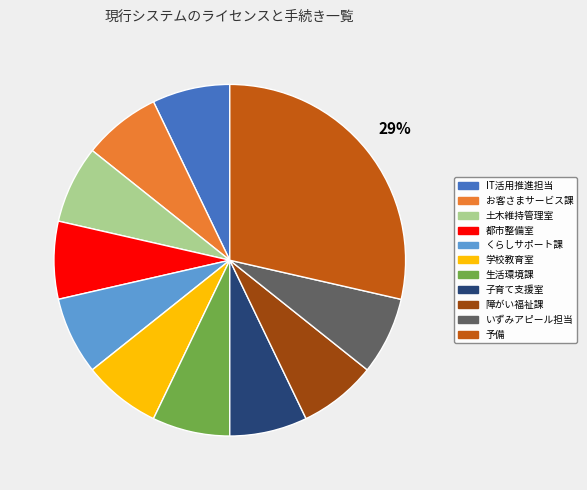

How many slices are in this pie chart?

11